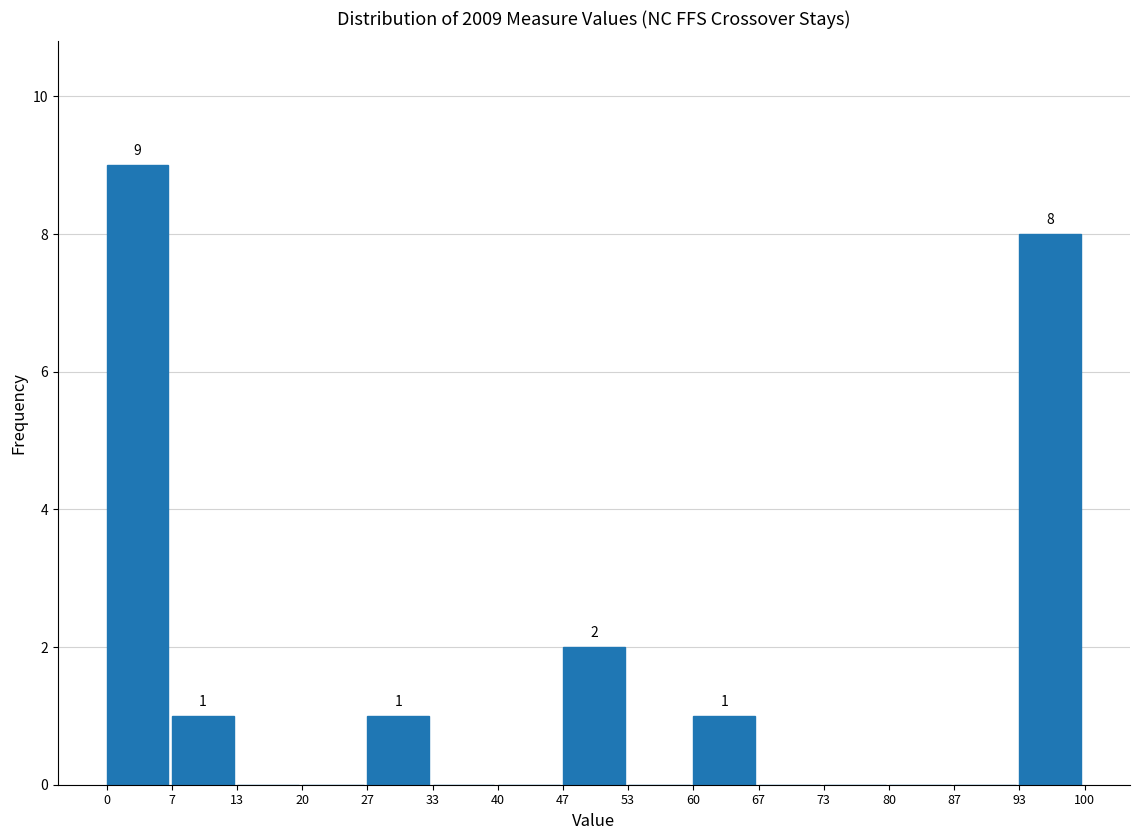

Over which range of the x-axis is the bar tallest?

0 to 7